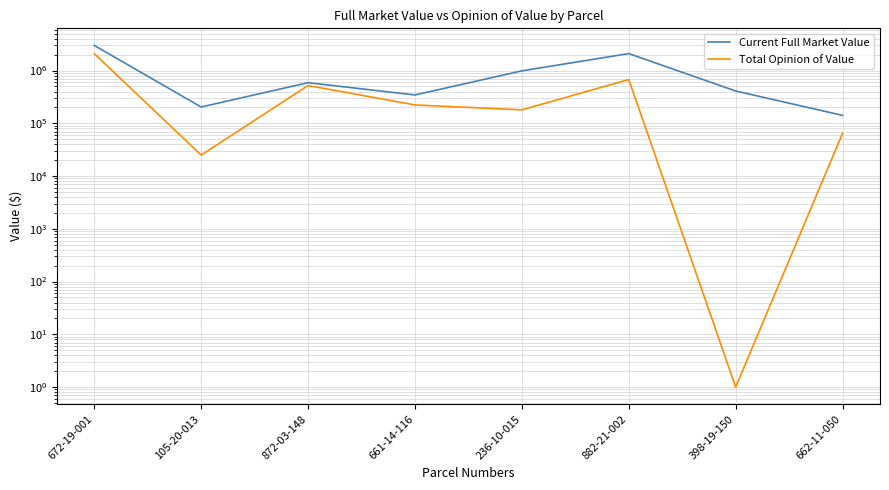

What position from the right is 662-11-050?

1